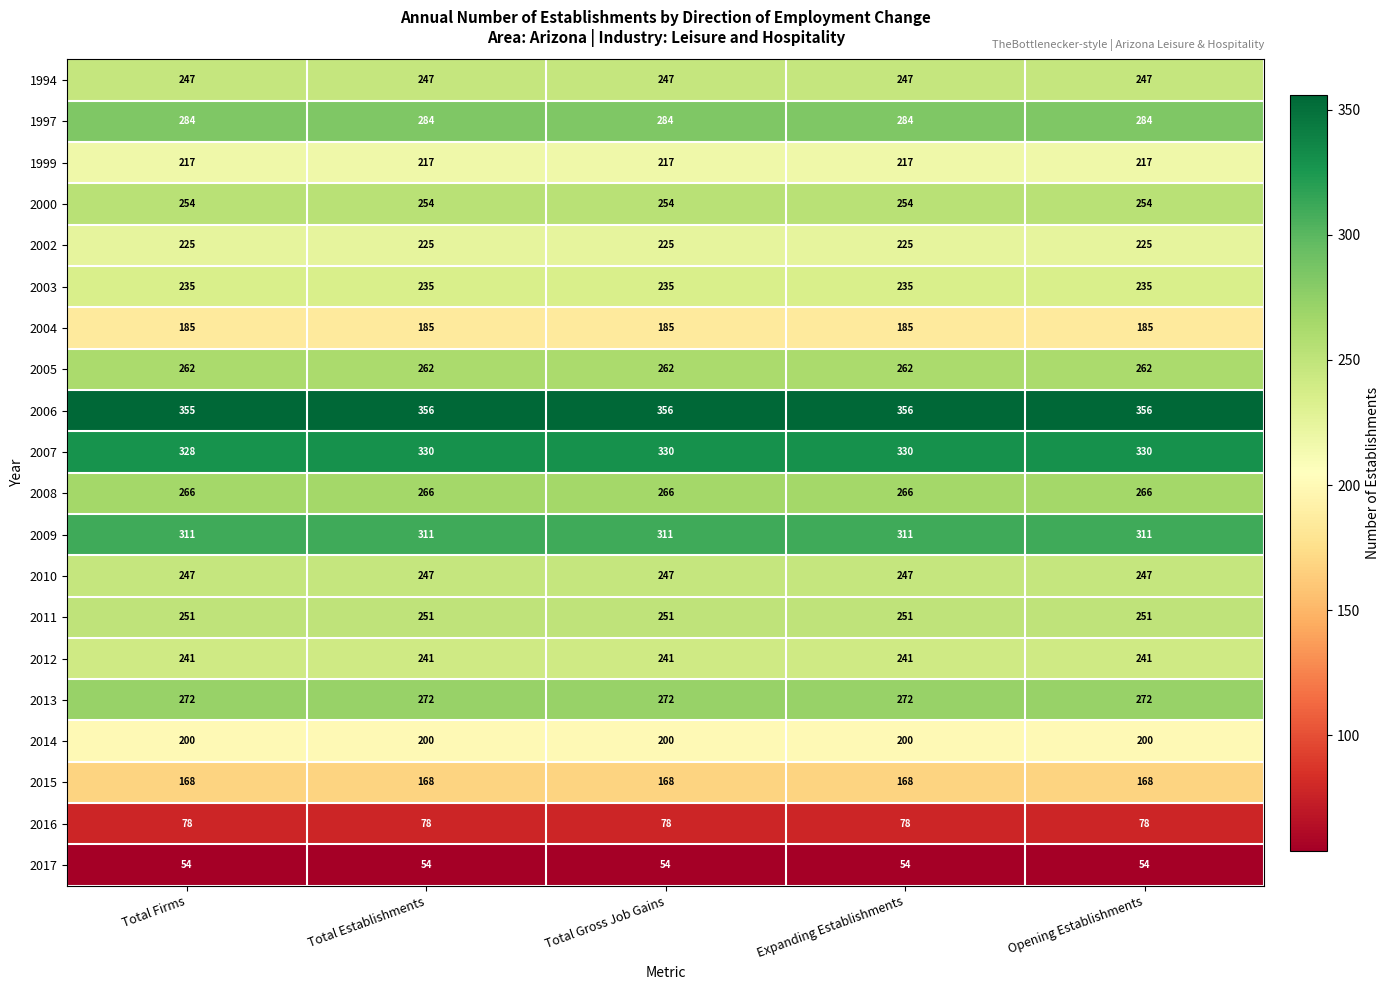

True or false: 1997 has a value of 284 at Total Establishments.

True